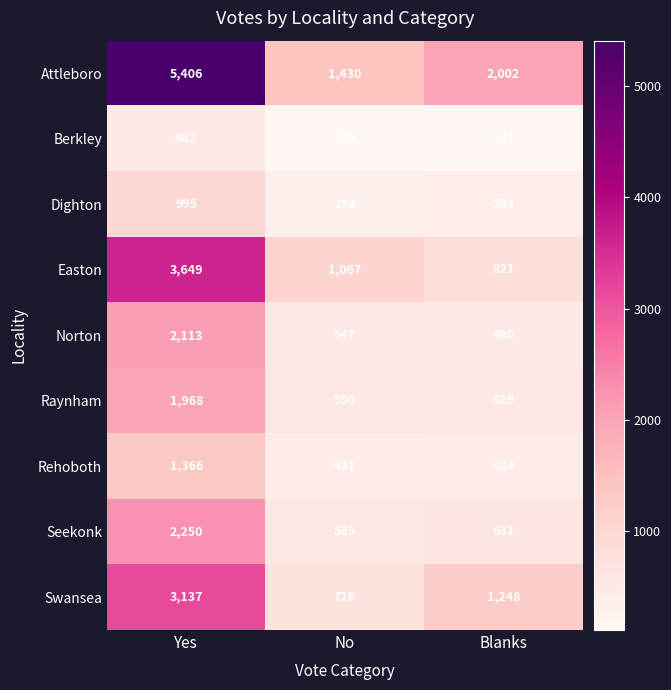

The value of Easton at Yes is 1445. True or false?

False